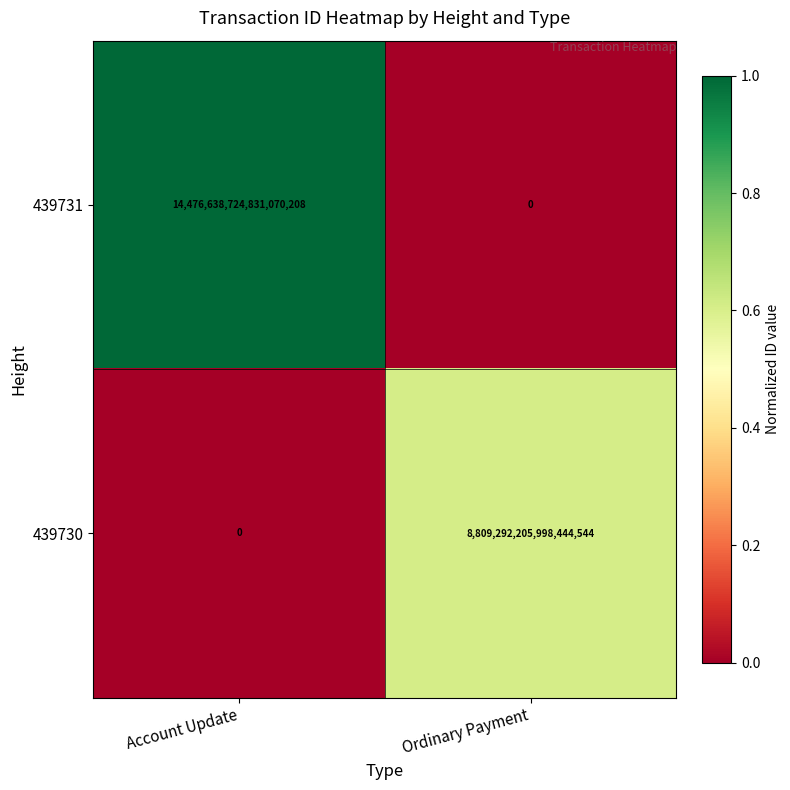

Is it true that 439731 equals 5997528441169172480 at Account Update?

False